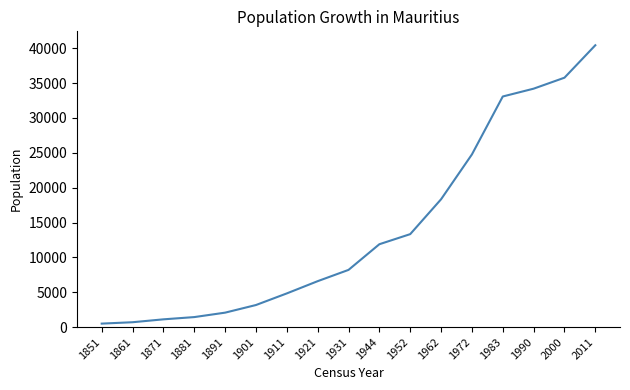

The chart shows a value of 13333 at 1952. True or false?

True